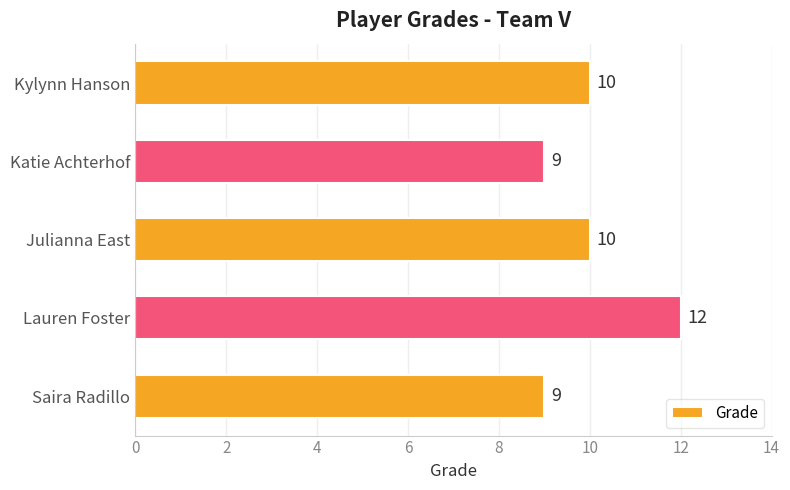

What is the difference between the maximum and minimum values?

3